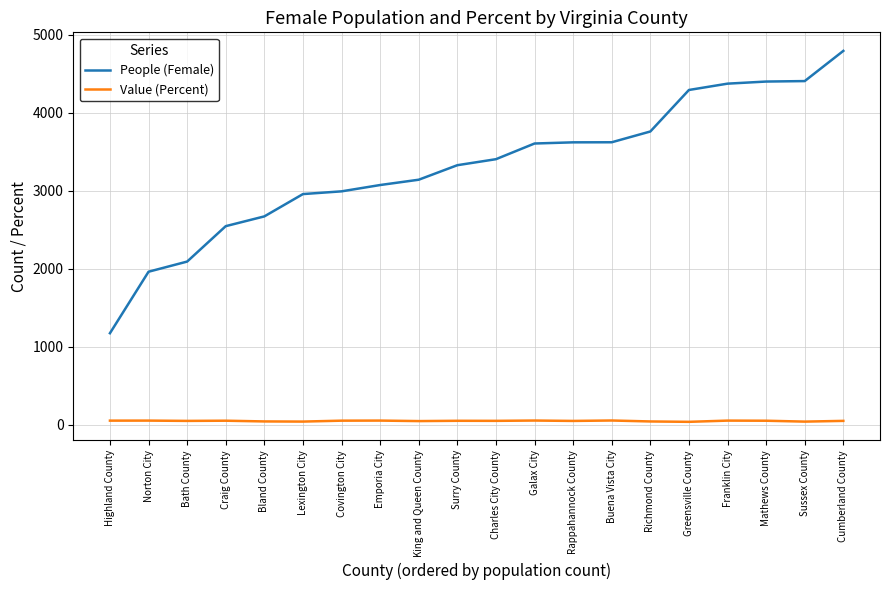

What is the sum of the Value (Percent) values at Richmond County and Norton City?

95.3